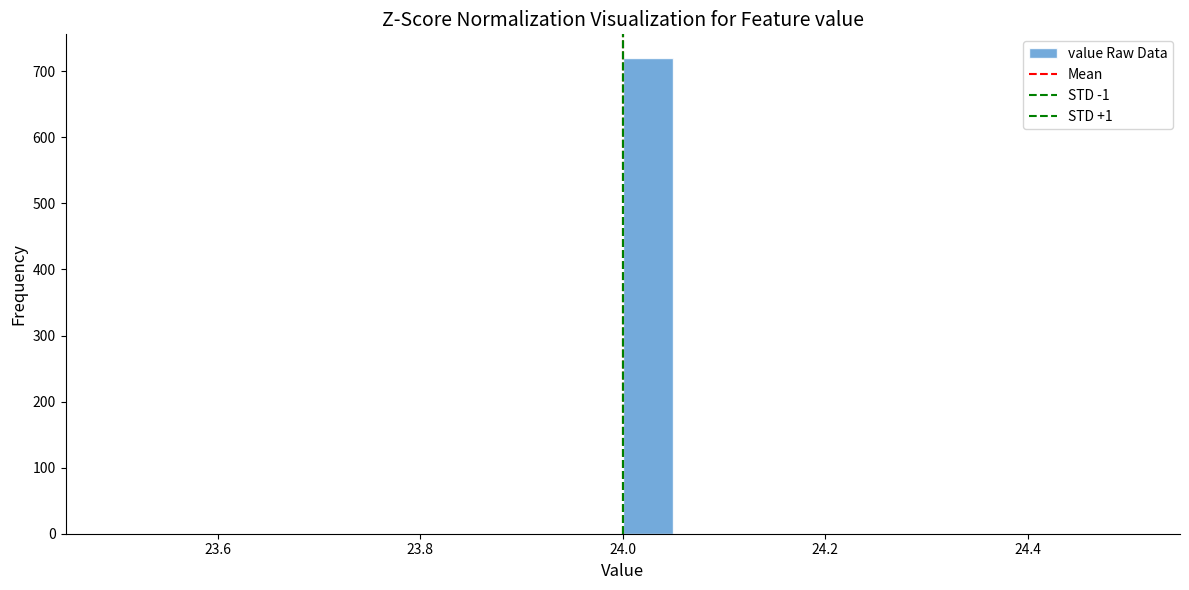

Around what value on the x-axis is the tallest bar? Give the approximate position of its centre, as read against the axis.

24.02